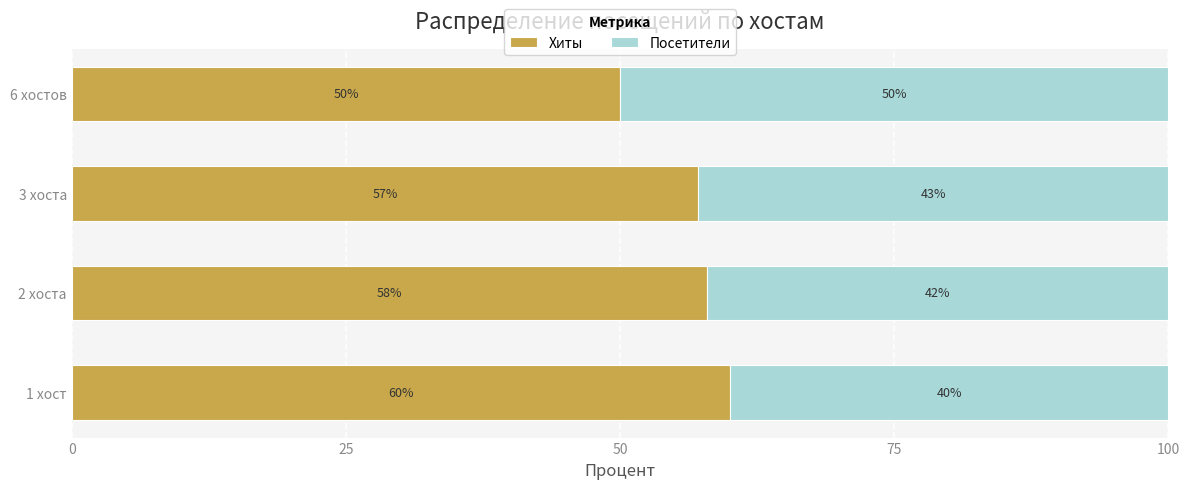

Where is Хиты nearest to the value 55?

3 хоста